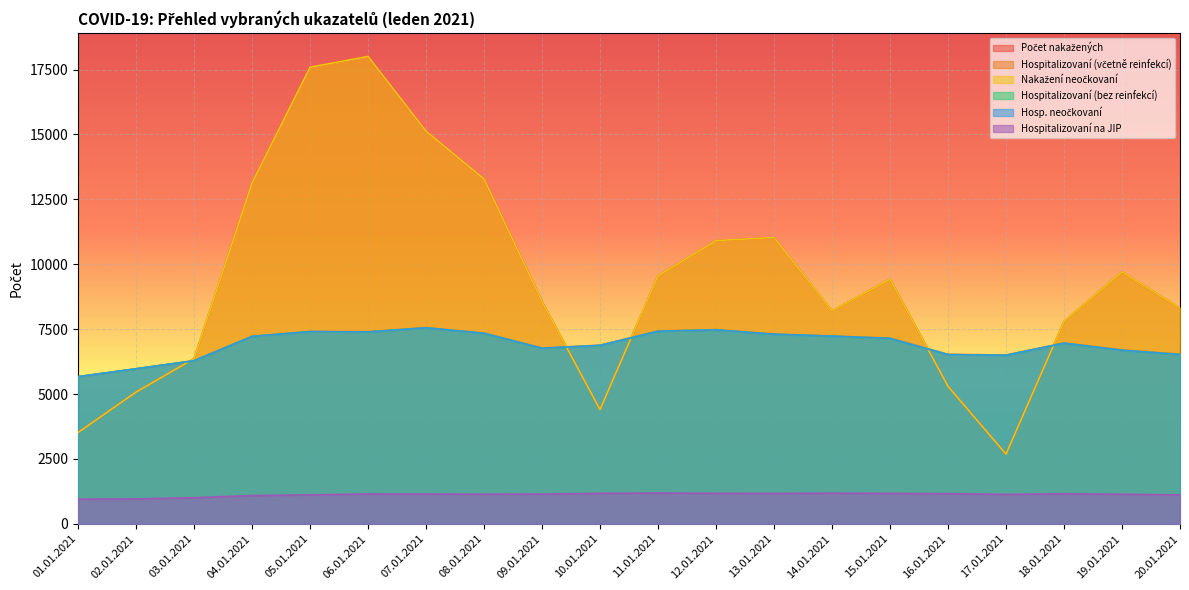

Which series has the largest total across all categories?

Počet nakažených